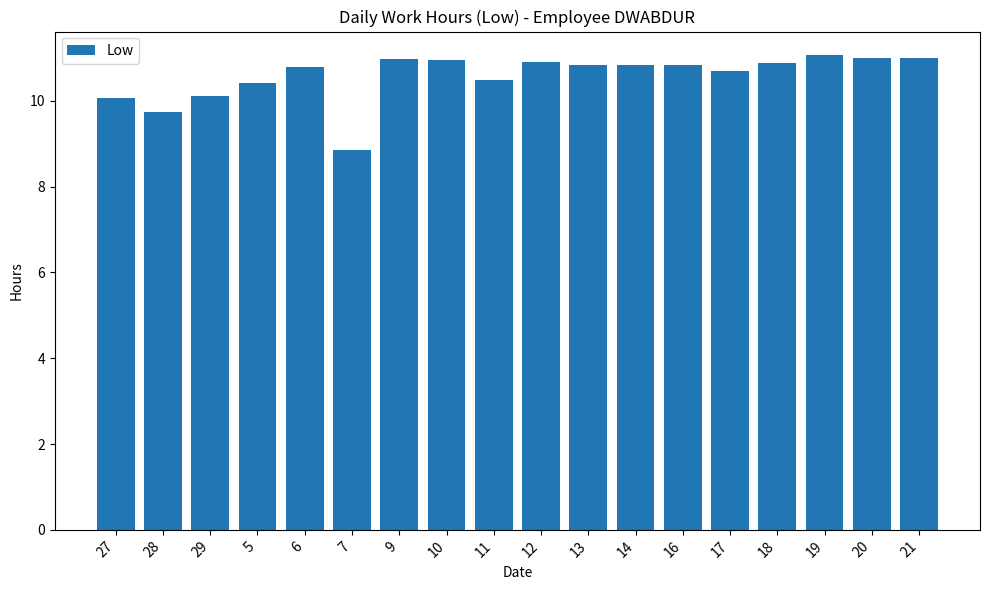

How many data points does each series have?

18